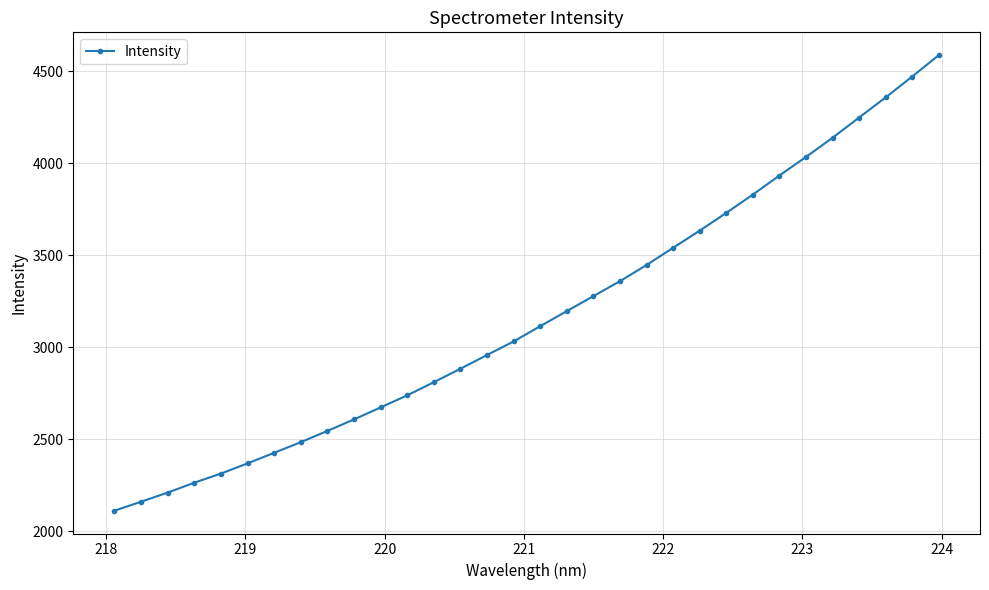

What is the difference between the maximum and minimum values?

2476.2